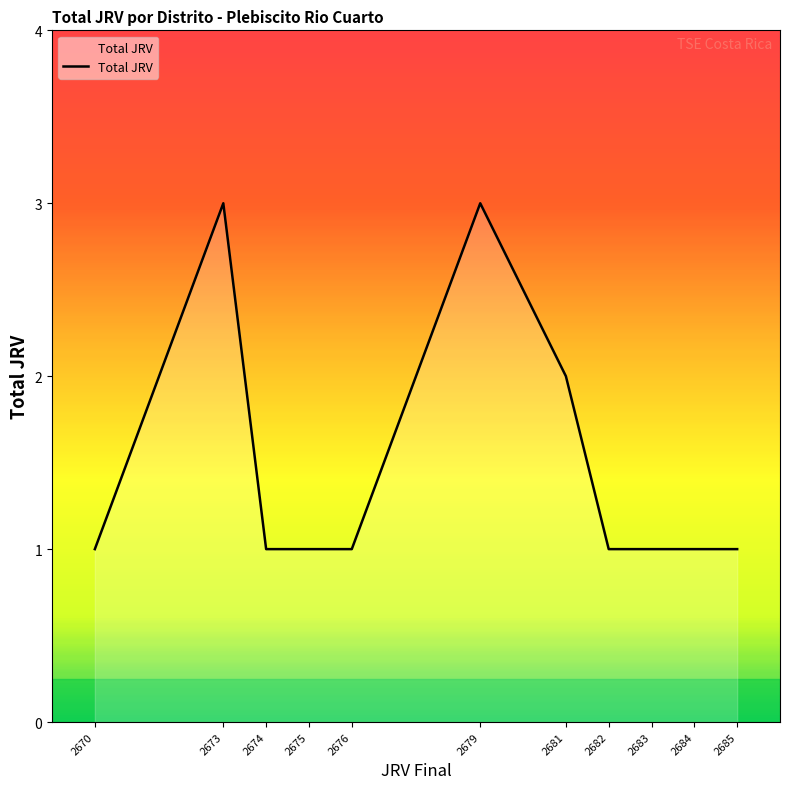

The value at 2675 is 2. True or false?

False